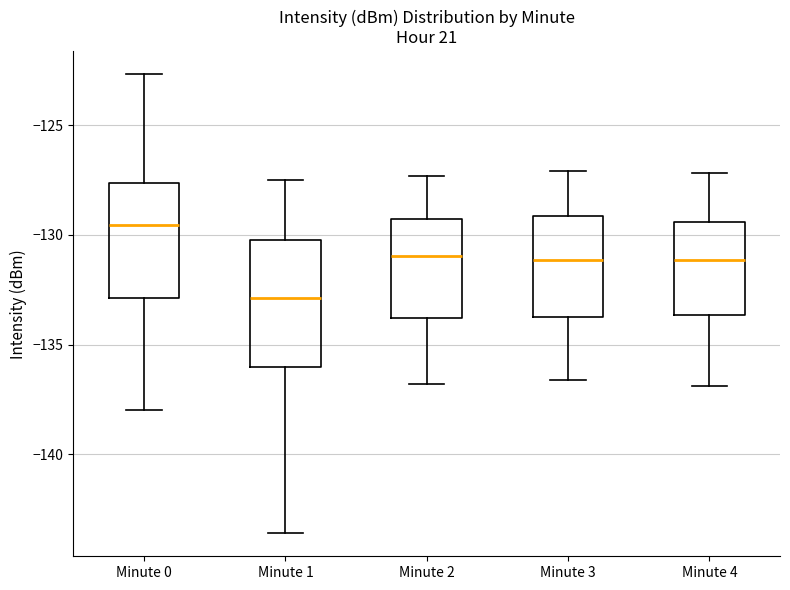

Comparing the boxes themselves (not the whiskers), which one is the tallest?

Minute 1